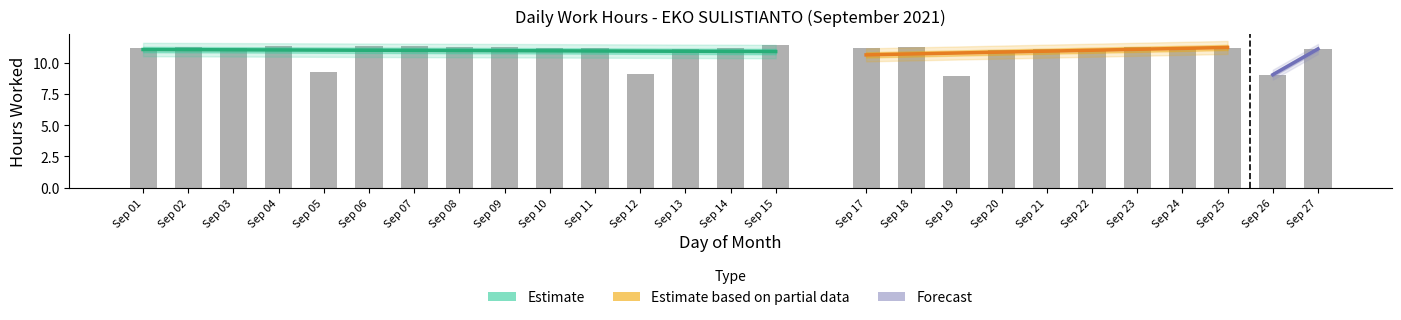

What is the value of the 22nd bar from the left?

11.3